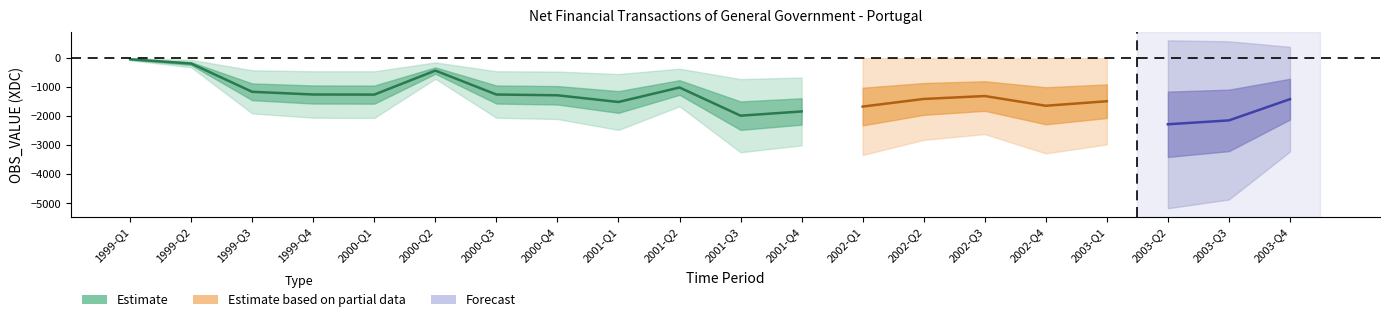

Is it true that the value at 2003-Q1 is -3146.6?

False